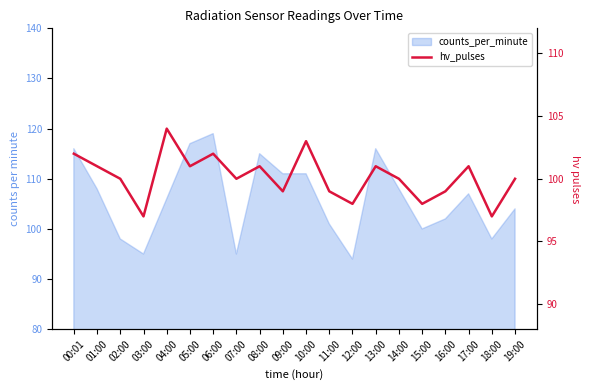

At which category does the chart reach its peak across all series?

04:00